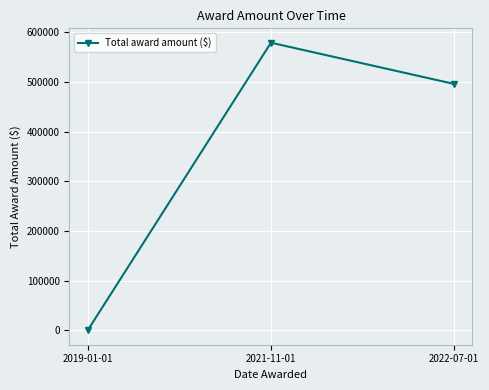

What is the approximate value at 2021-11-01?

579386